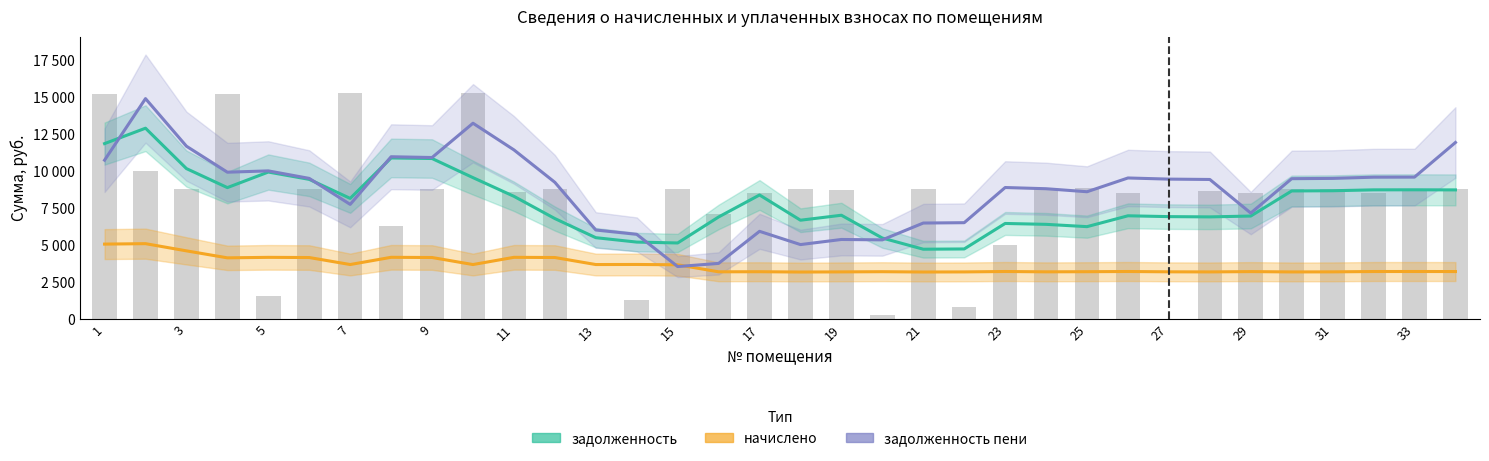

Which series changed the most between 21 and 27?

задолж. пени